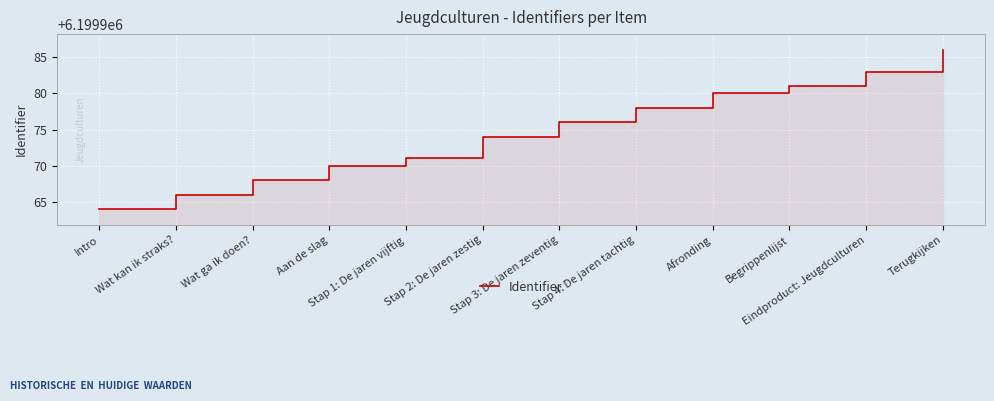

Does the chart display data point markers on the line(s)?

No